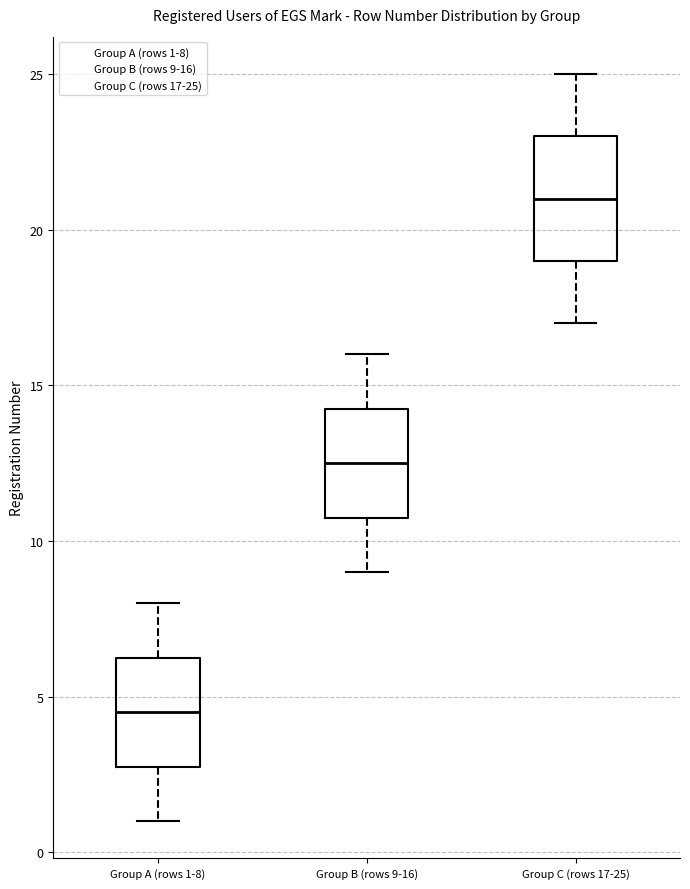

Where does the lower whisker of the box for Group B (rows 9-16) end on the y-axis? The values are not printed on the chart, so give them approximately, as read against the axis.

9.0